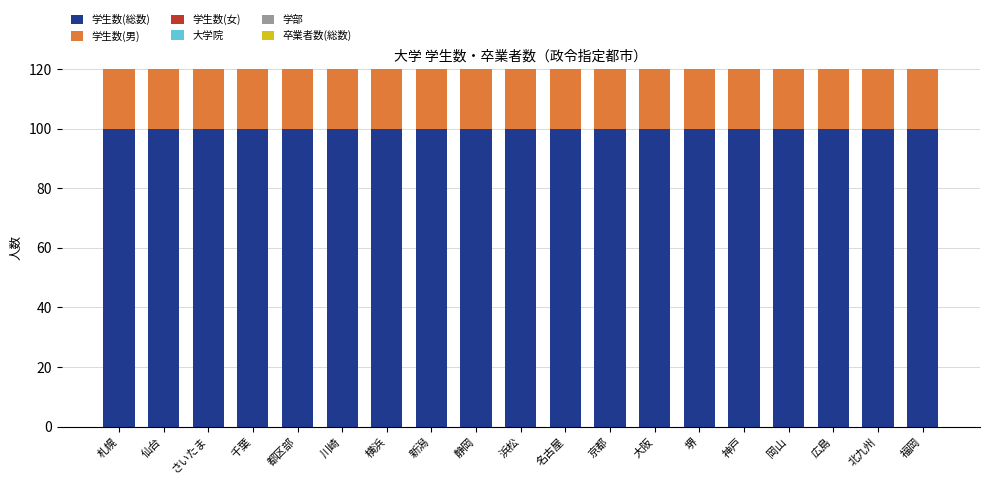

The 学生数(総数) series shows 148.5 at 新潟. True or false?

False